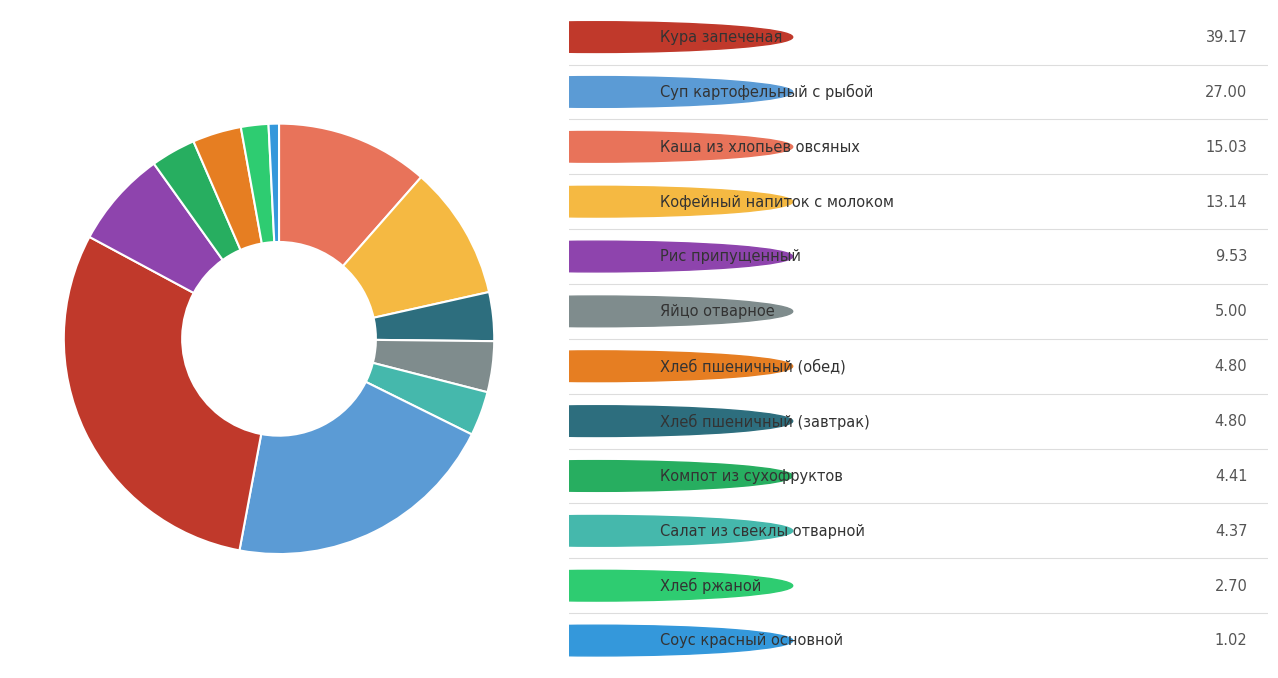

Count the number of slices in the pie.

12